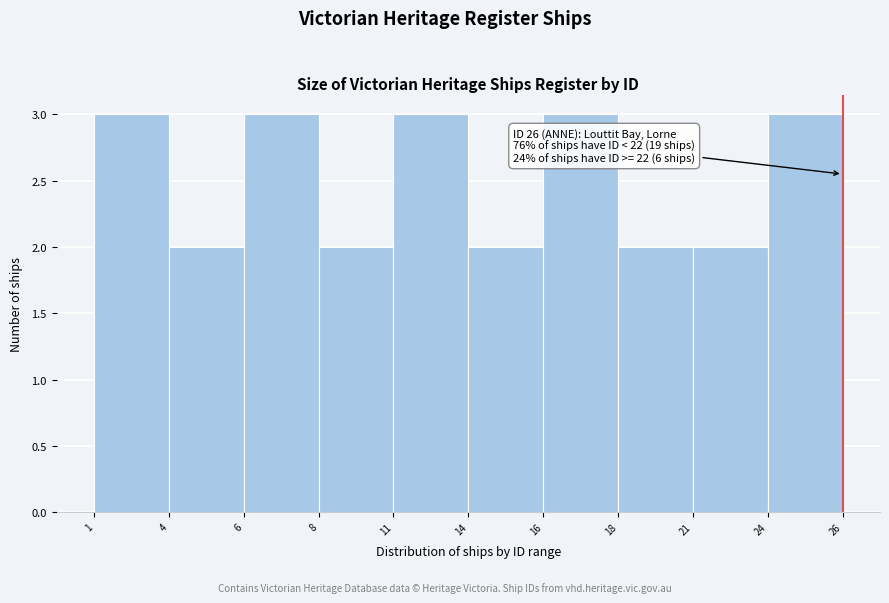

Reading left to right, list all the values displayed in this chart.

3	2	3	2	3	2	3	2	2	3